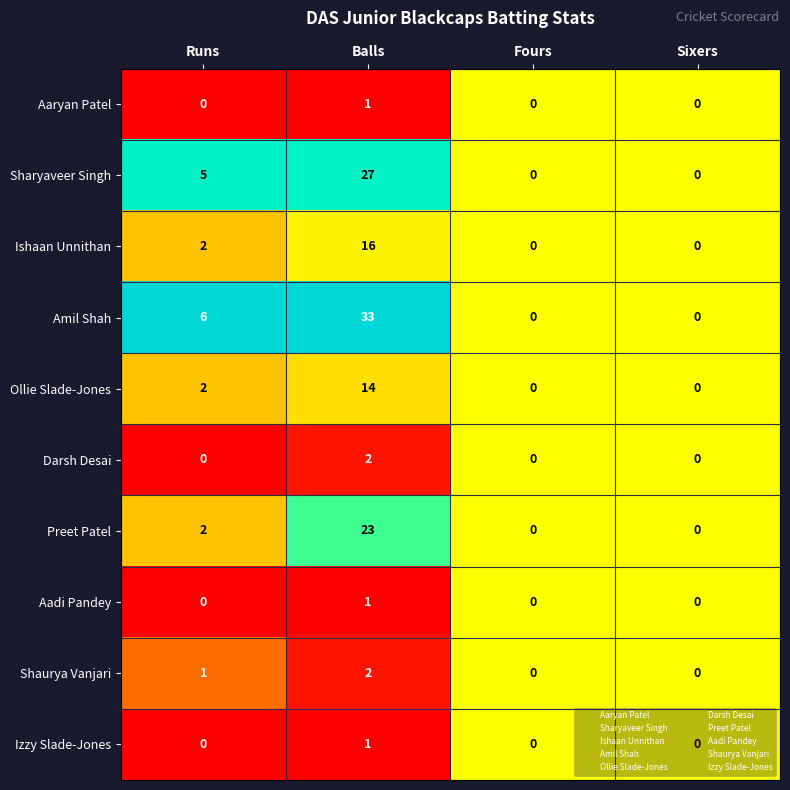

Which series changed the most between Runs and Fours?

Amil Shah